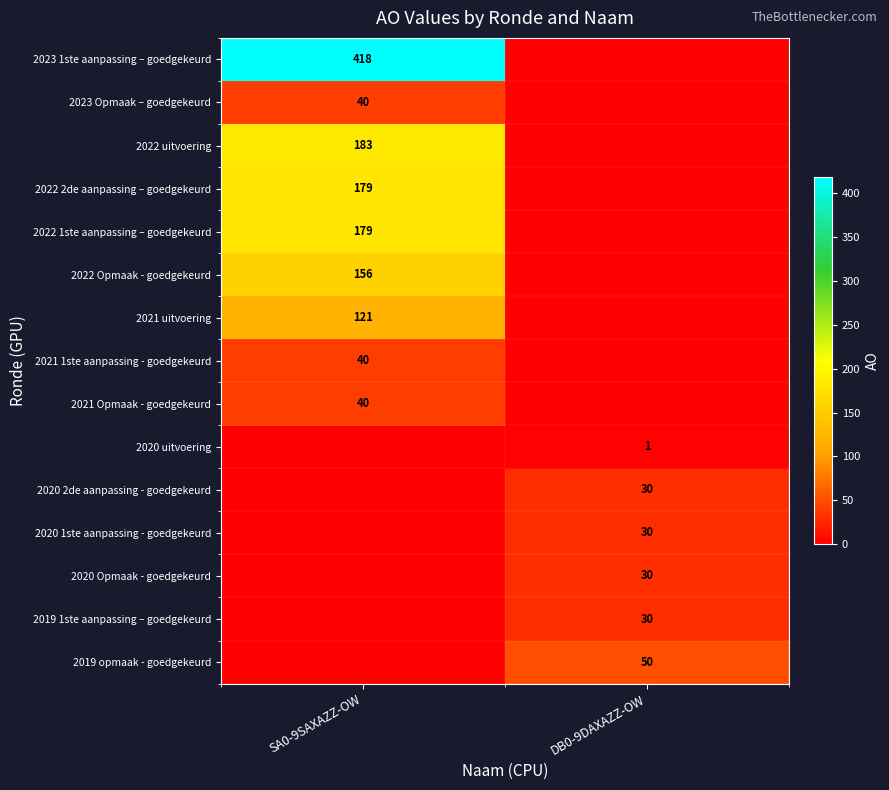

The value of 2019 opmaak - goedgekeurd at DB0-9DAXAZZ-OW is 50. True or false?

True